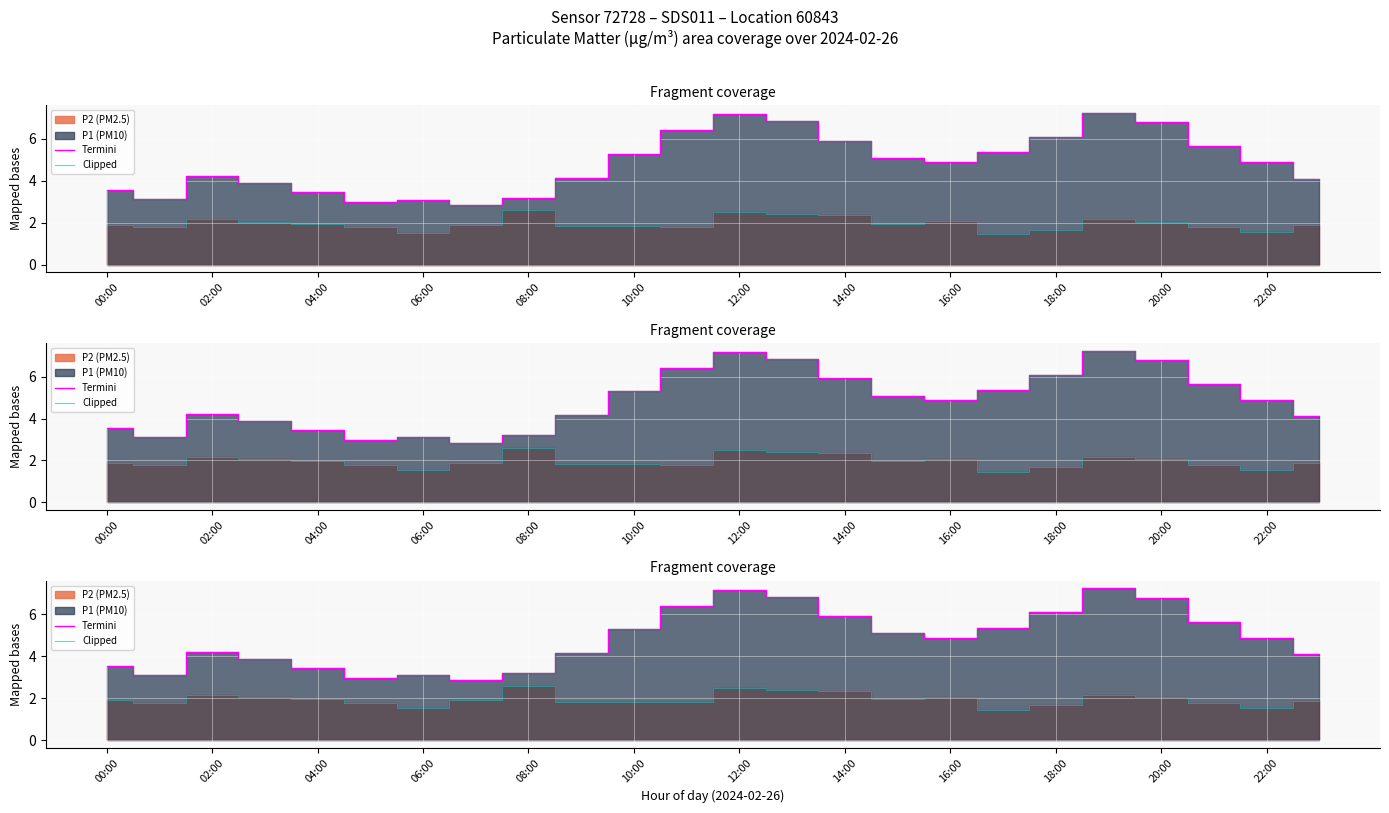

Which series has the widest spread of values?

Termini